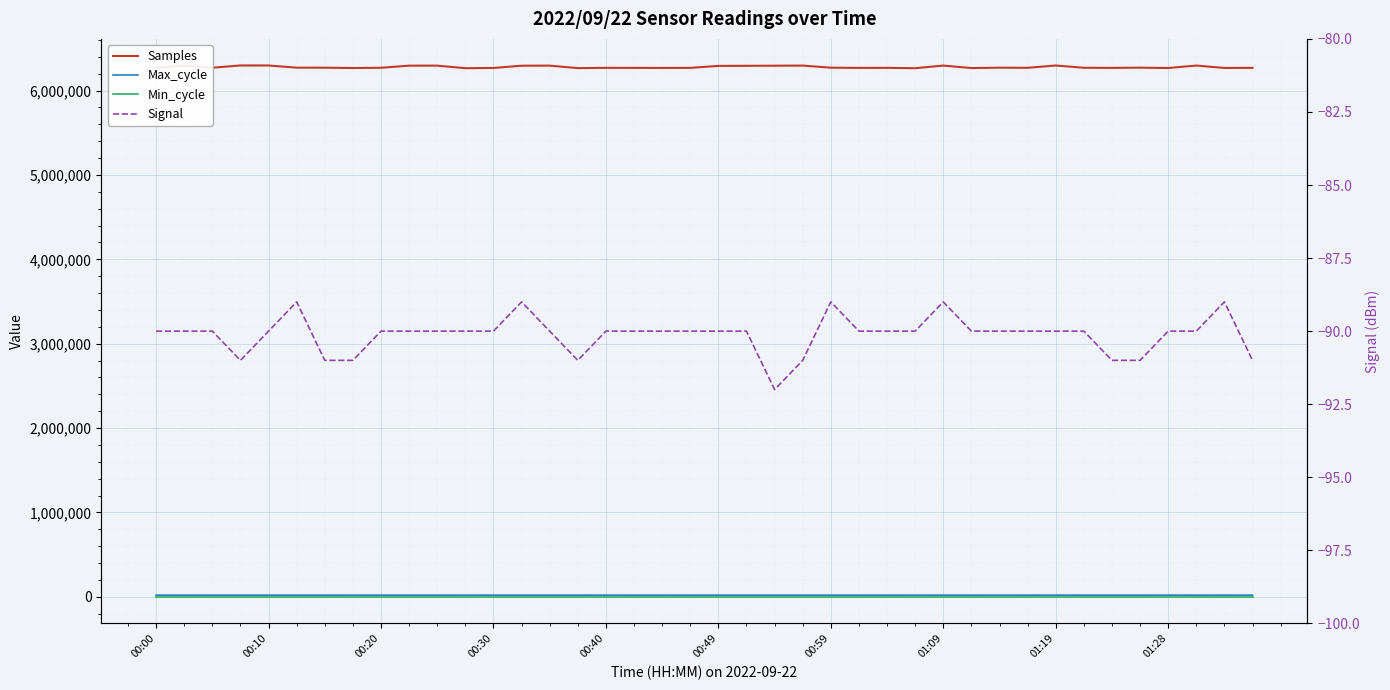

What is the total value across all series at 00:10?

6316969